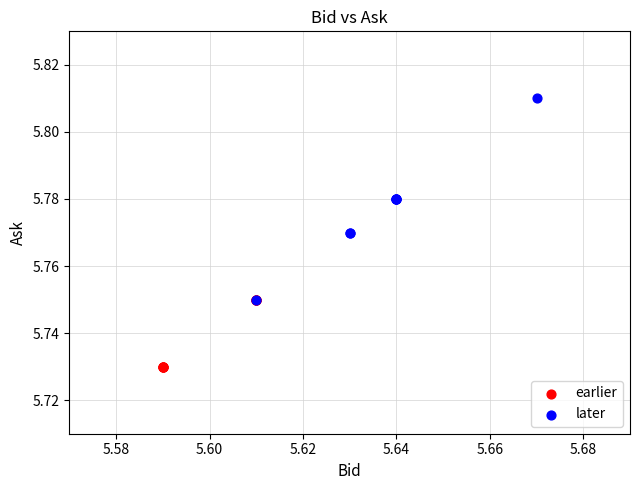

What are all the series names shown in the legend?

earlier, later